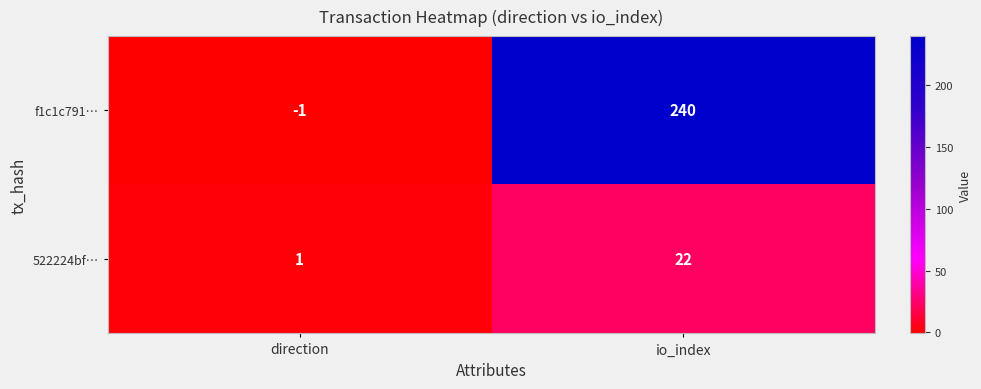

What is the spread (max minus min) of values at io_index?

218